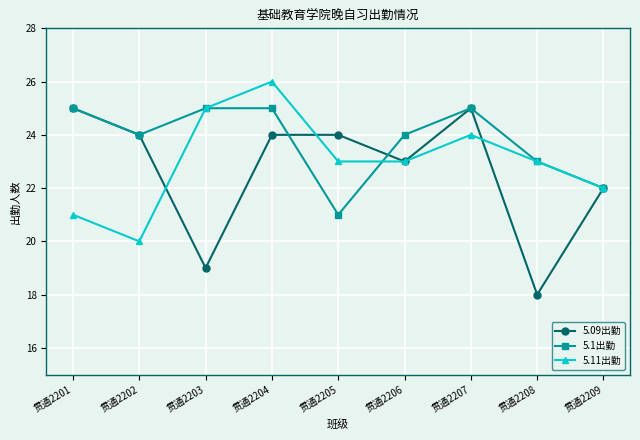

The 5.09出勤 series shows 25 at 贯通2201. True or false?

True